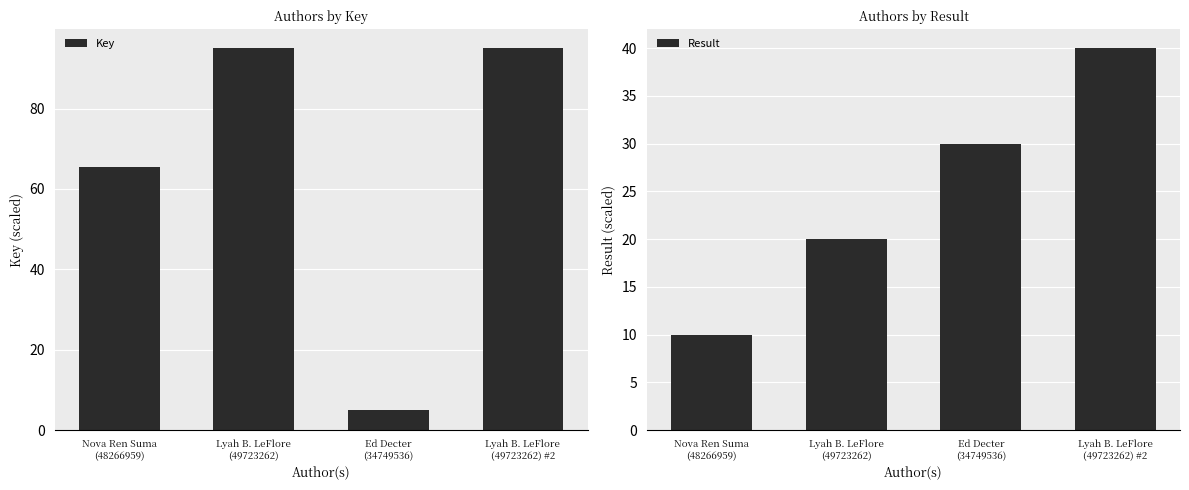

Which series changed the most between Nova Ren Suma
(48266959) and Lyah B. LeFlore
(49723262) #2?

Result